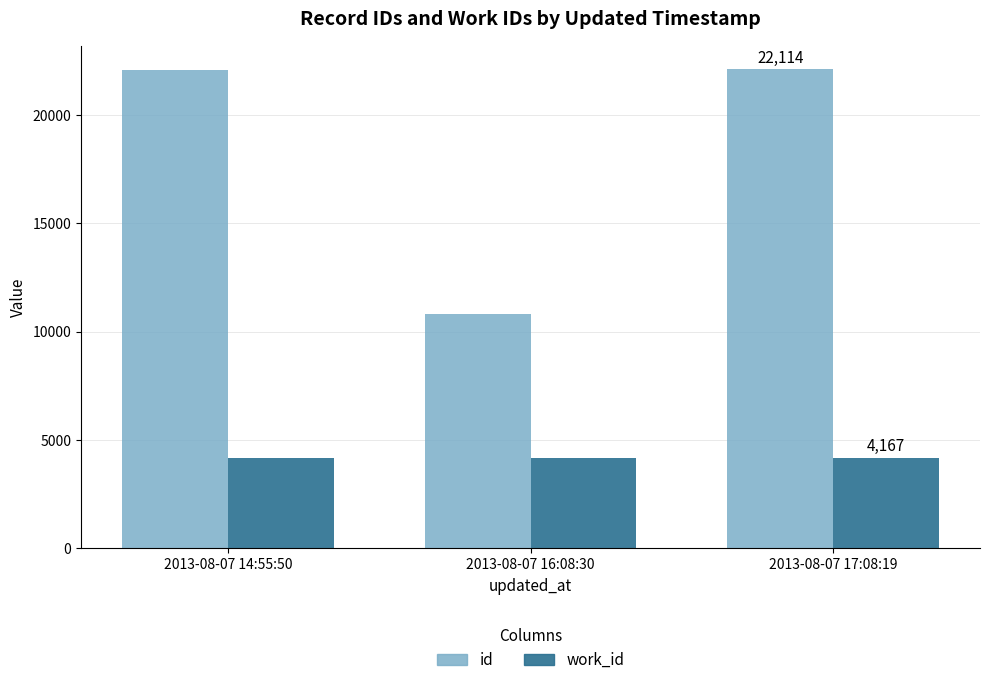

Between 2013-08-07 16:08:30 and 2013-08-07 17:08:19, which series saw the biggest shift?

id